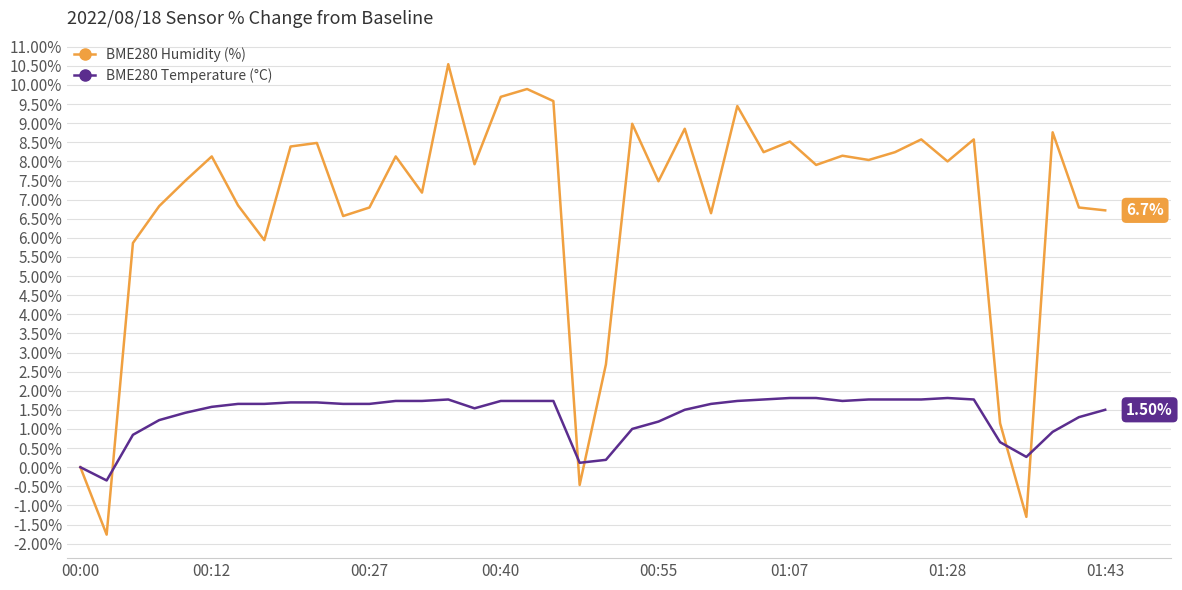

True or false: BME280 Humidity (%) has more than 1 points higher than both neighbors.

True